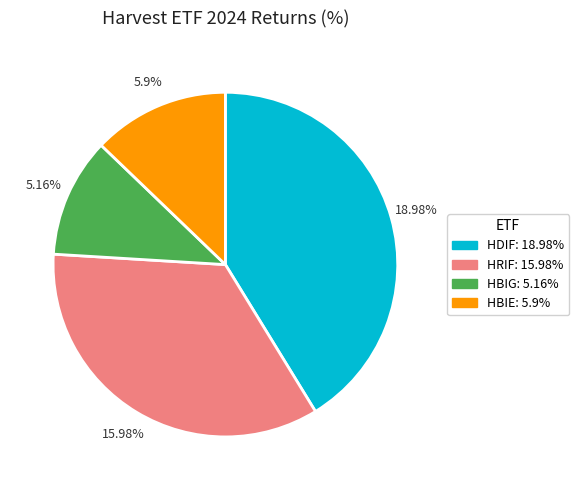

To the nearest percent, what is the difference between the largest and smallest slice percentages?

30%